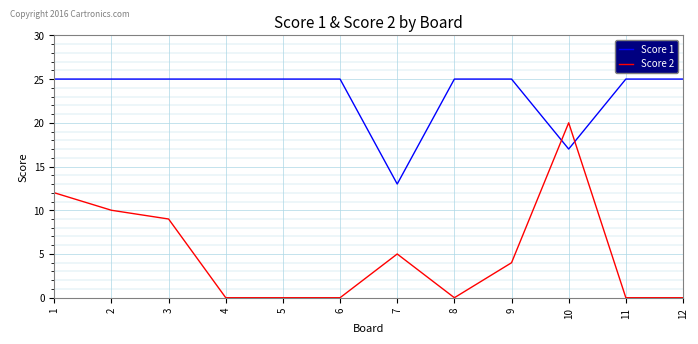

Is it true that Score 1 equals 41 at 12?

False